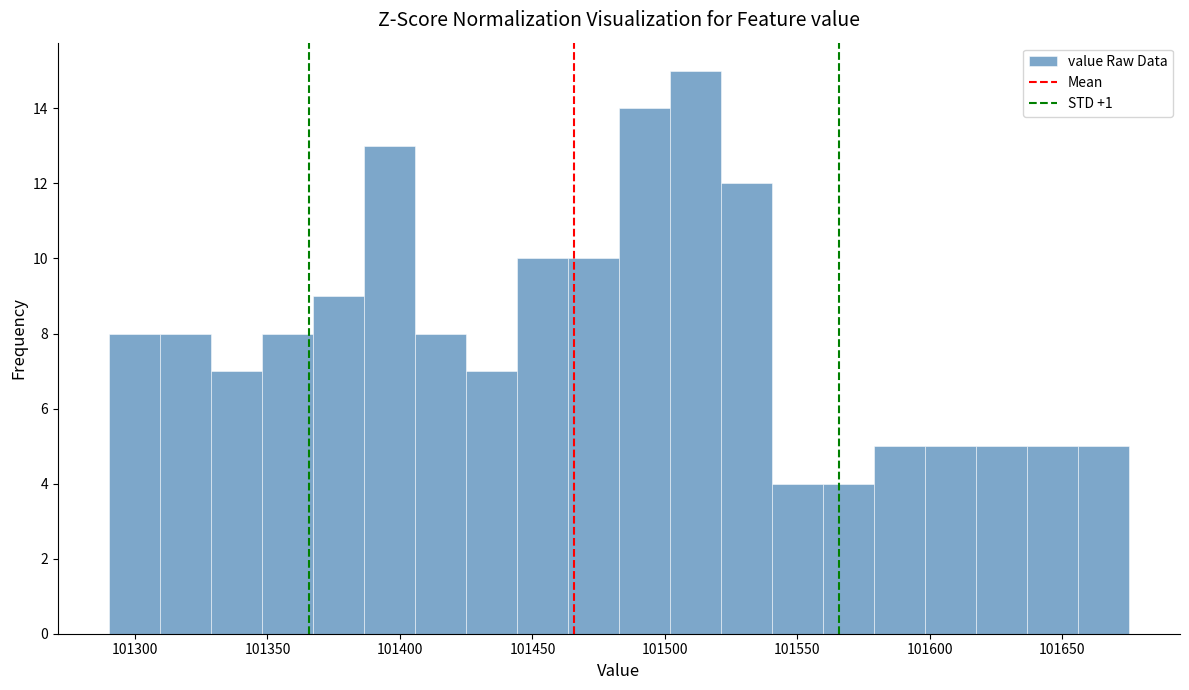

Around what value on the x-axis is the tallest bar? Give the approximate position of its centre, as read against the axis.

101510